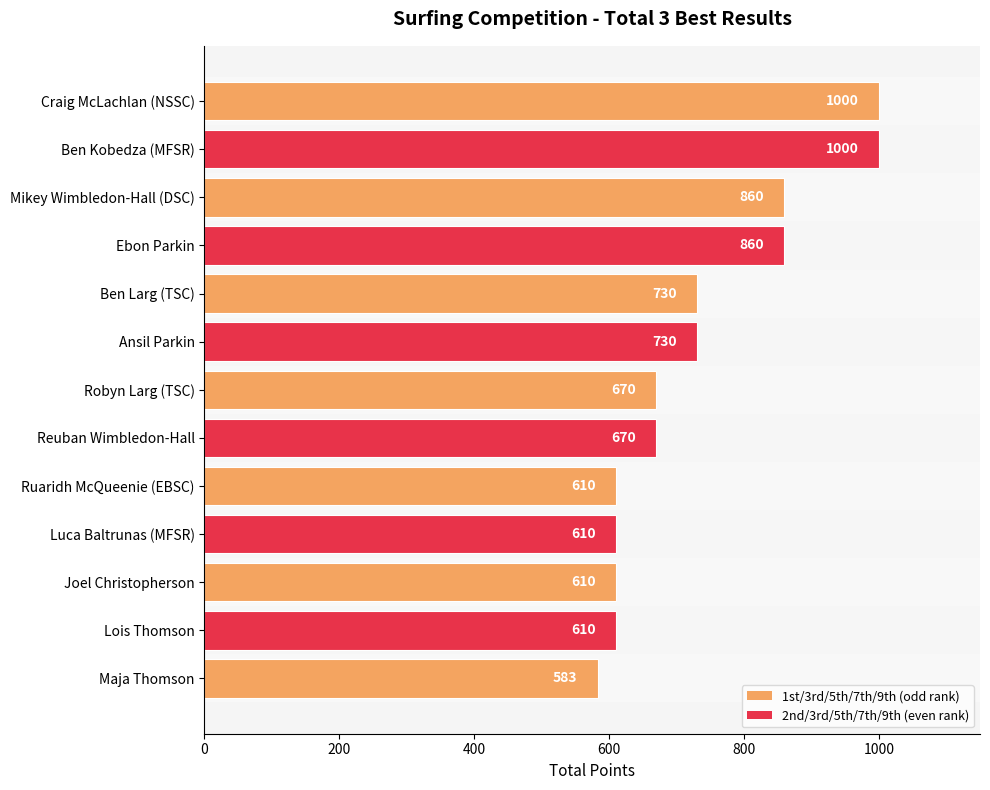

Reading top to bottom, list all the values displayed in this chart.

1000	1000	860	860	730	730	670	670	610	610	610	610	583